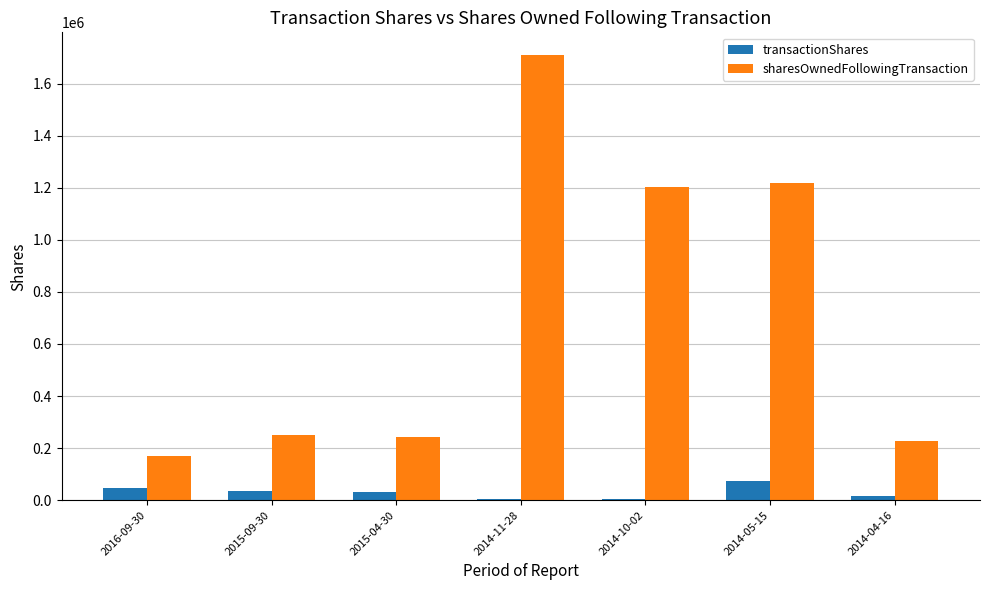

What is the difference between the maximum and second lowest values in the sharesOwnedFollowingTransaction series?

1483109